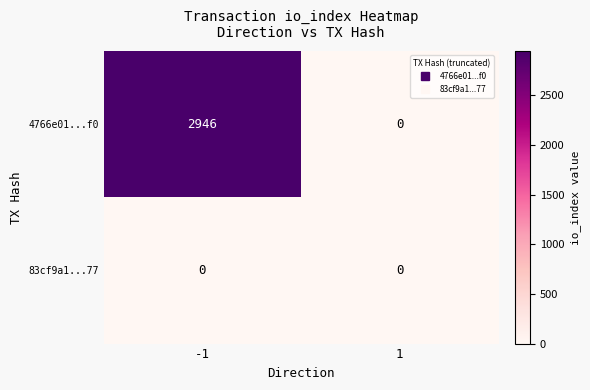

Is it true that 83cf9a1...77 equals 0 at -1?

True